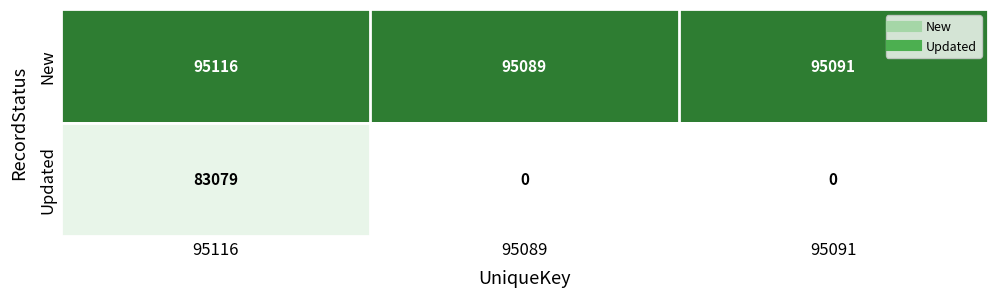

Which has a higher value, 95091 or 95089?

95091